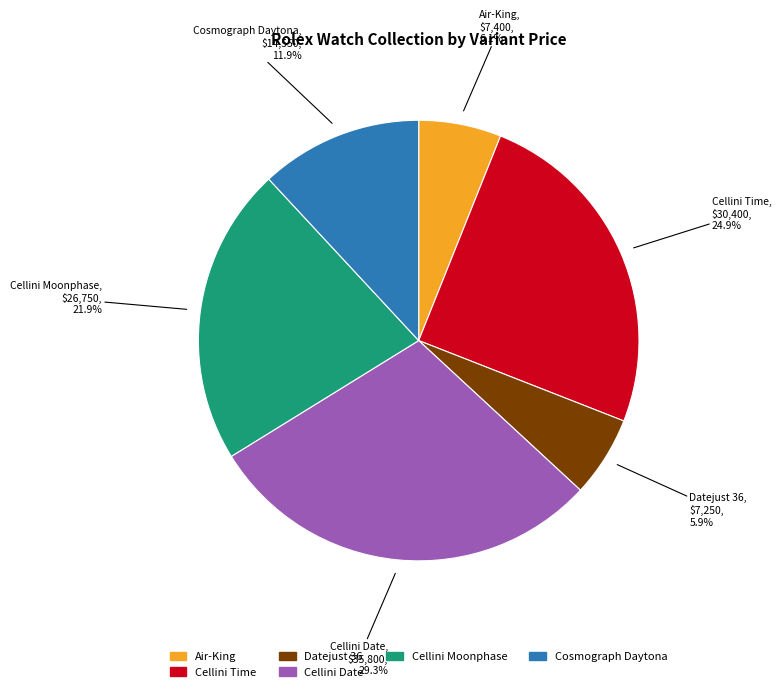

Is there a majority slice in this chart?

No